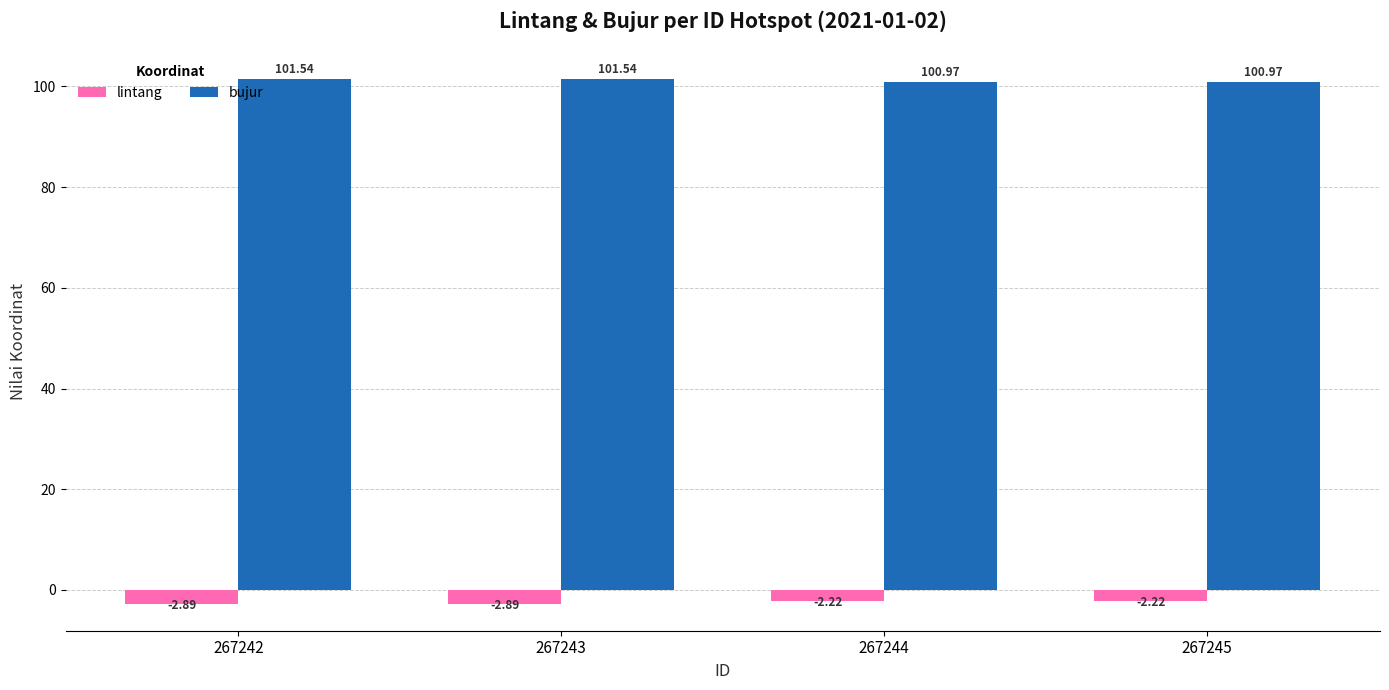

Is it true that bujur equals 134.7 at 267243?

False